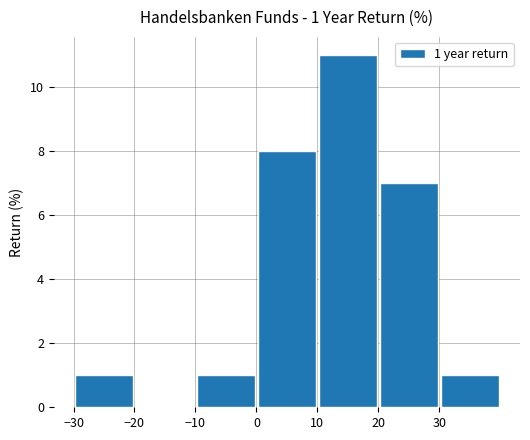

What is the sum of all values?

29